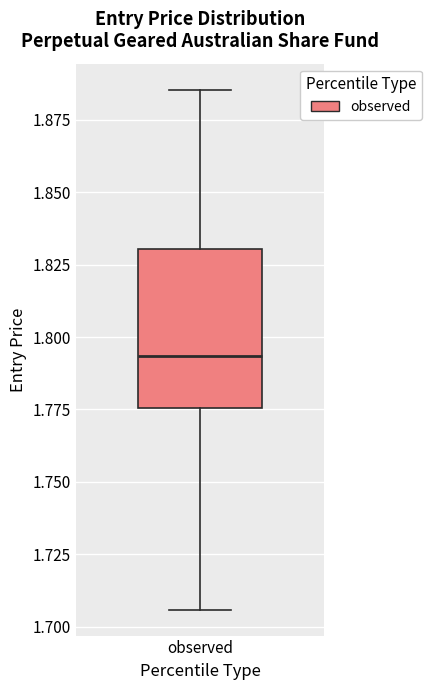

Read this box plot against the y-axis: the position of the median line, the range covered by the box, and the ends of both whiskers. The values are not printed on the chart, so give them approximately, as read against the axis.

median 1.795, box 1.775 to 1.830, whiskers 1.705 to 1.885